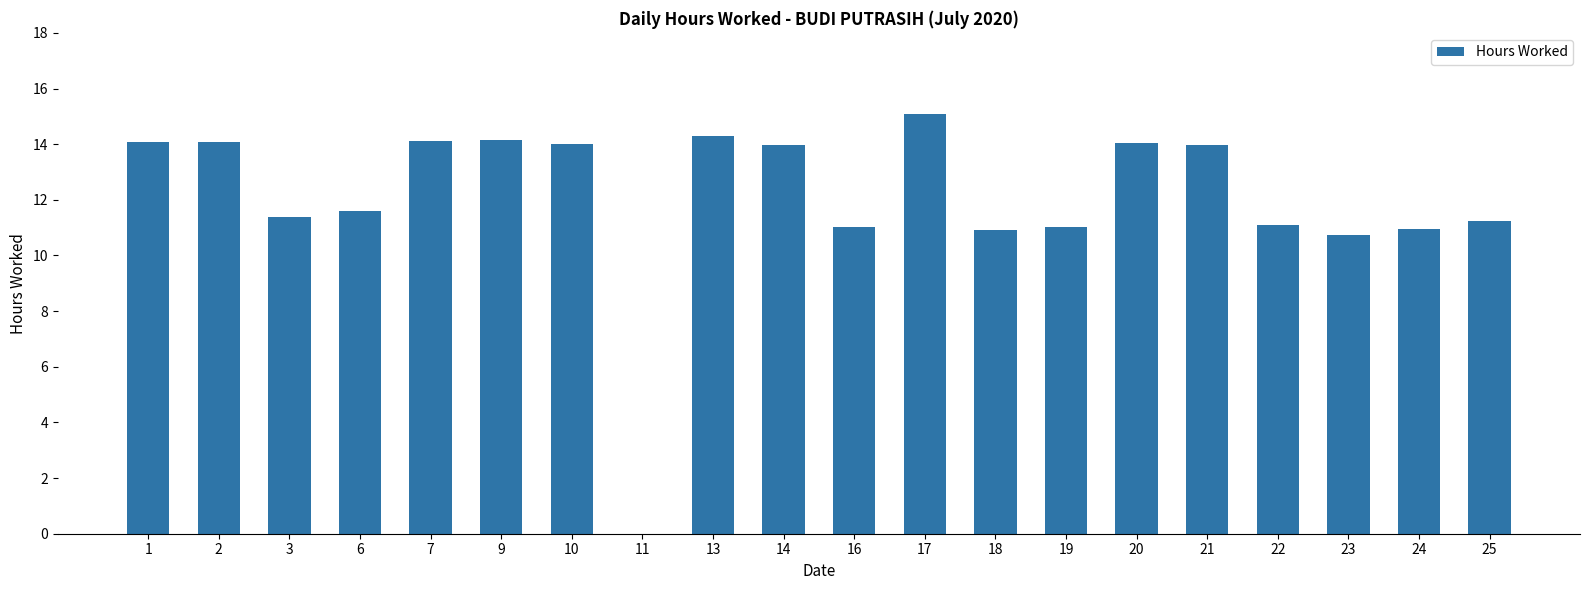

What is the sum of all values?

241.8